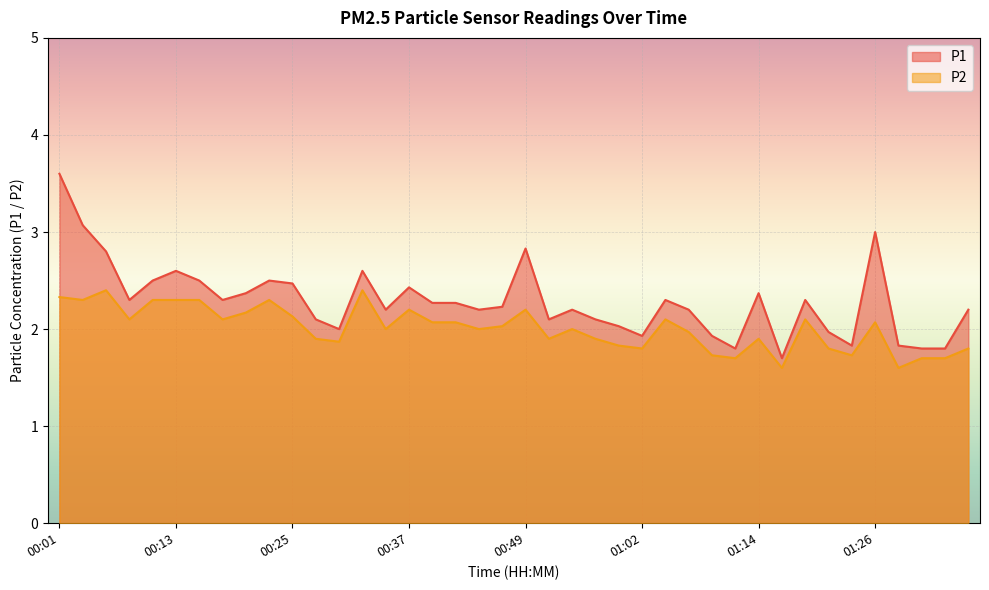

What is the value of the P1 point at the 28th from the left?

2.2